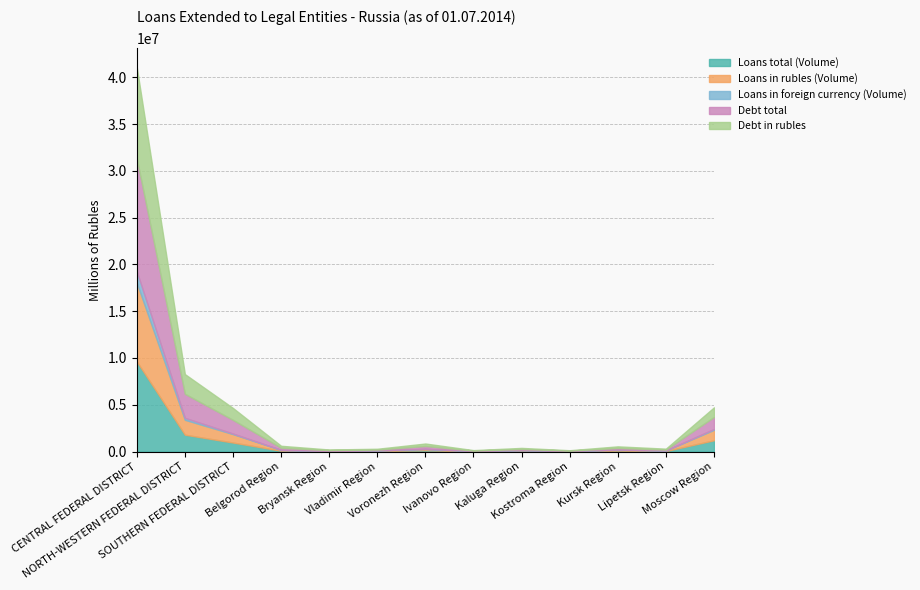

How many data points in Loans in rubles (Volume) are above 76492?

6